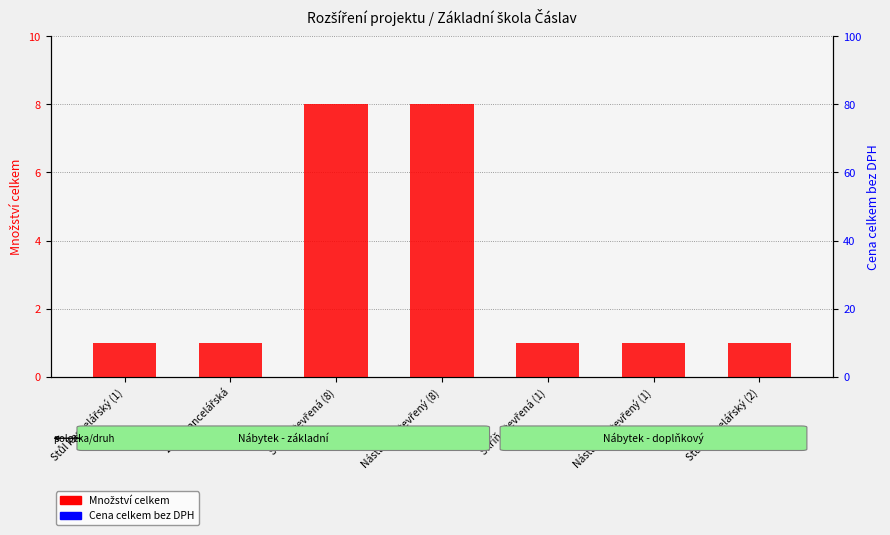

At which label is Množství celkem closest to 4?

Stůl kancelářský (1)